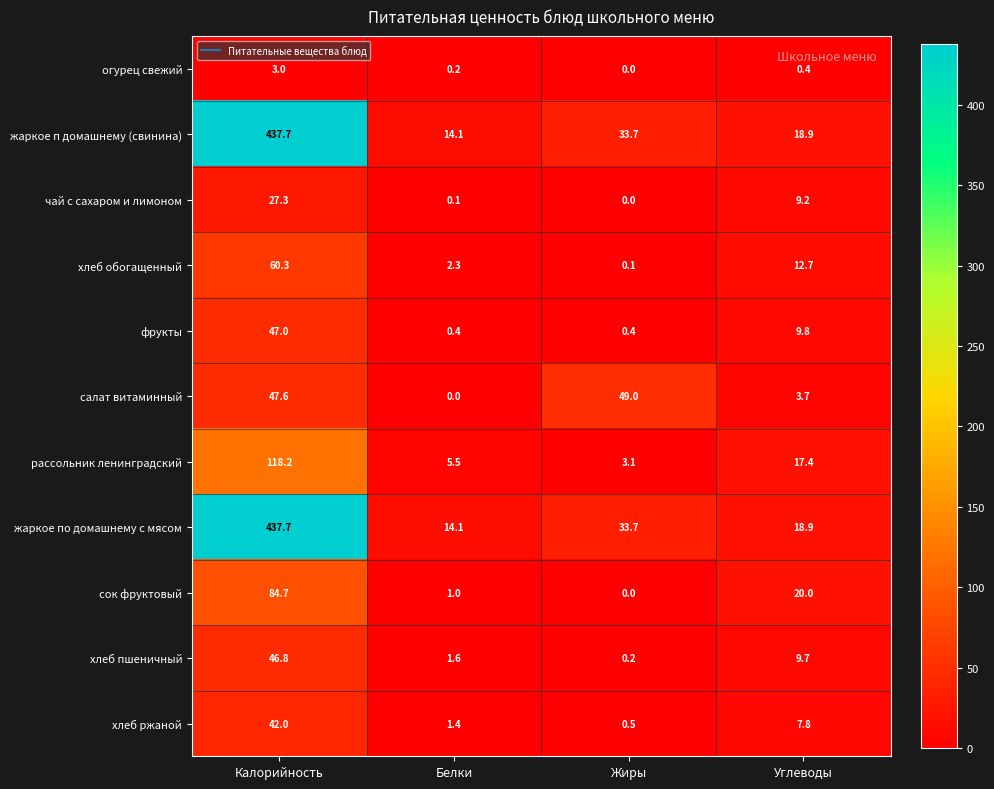

Which label corresponds to the largest value in the chart?

Калорийность